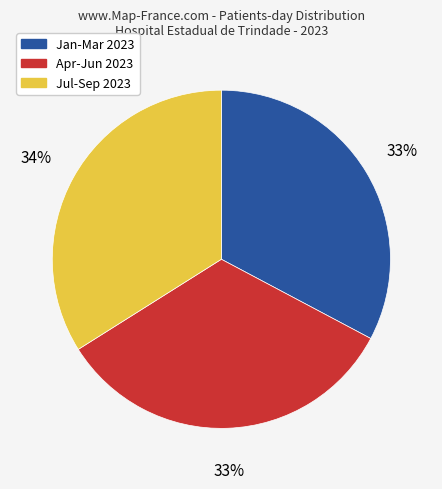

Which category has the biggest portion of the pie?

Jul-Sep 2023